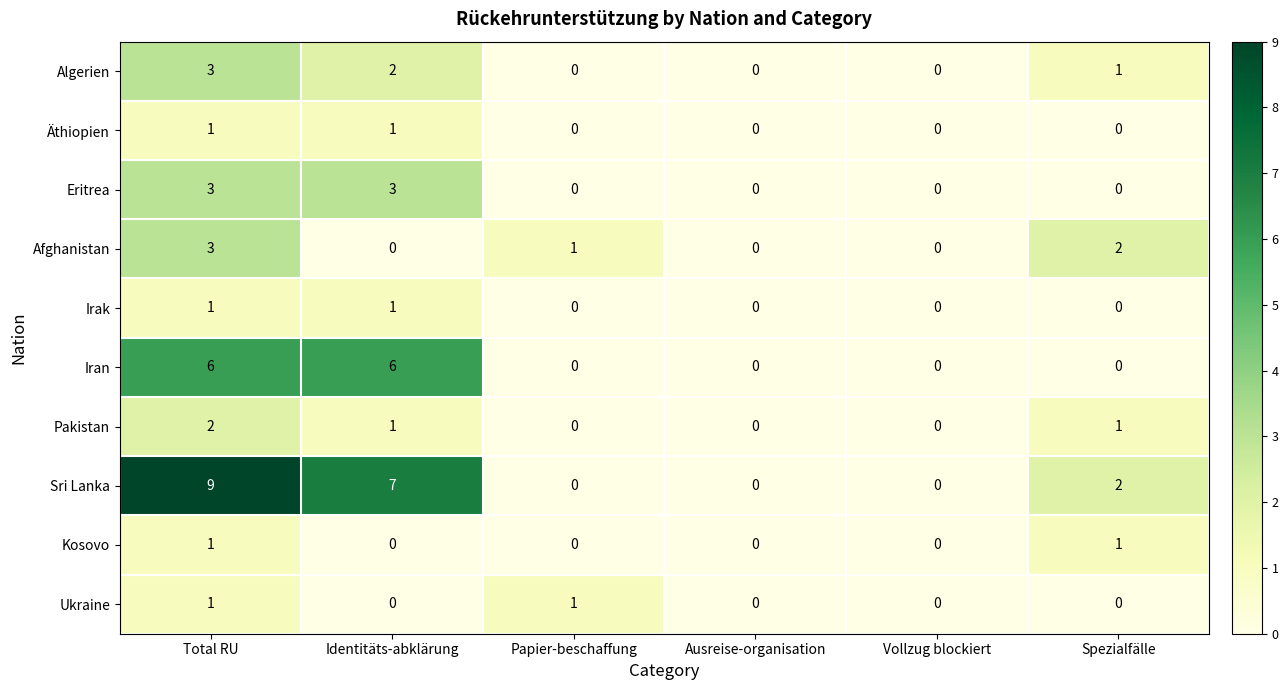

What is the difference between the highest and lowest values at Spezialfälle?

2